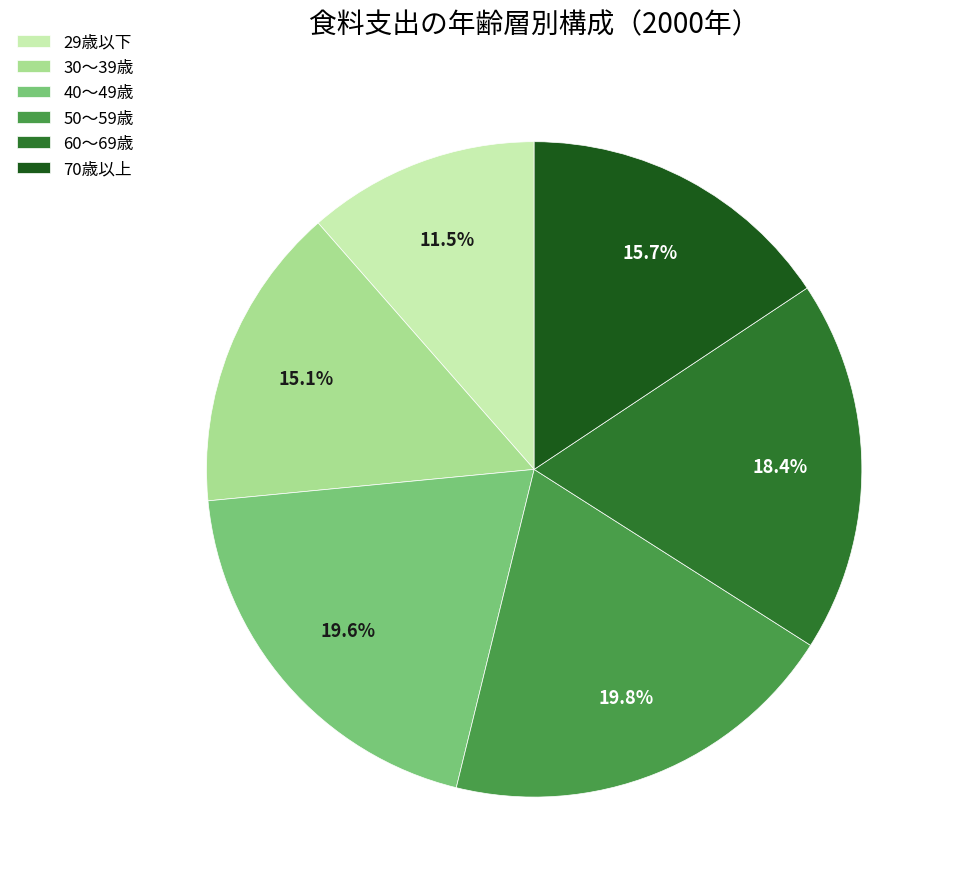

The 30～39歳 slice represents 15% of the pie. True or false?

True